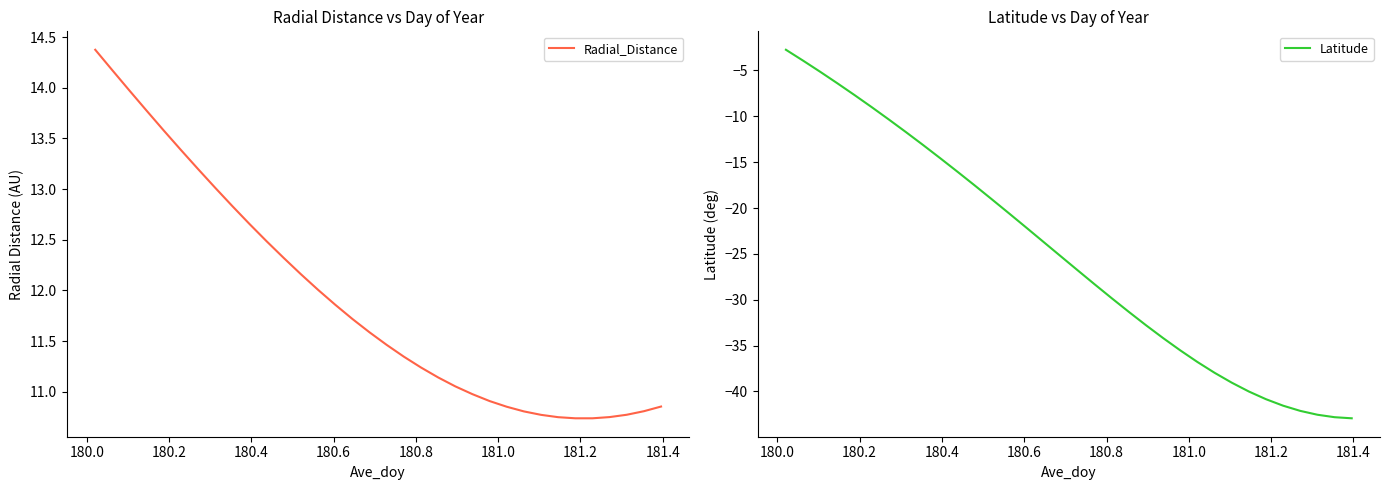

What is the highest value of the Latitude series?

-2.7